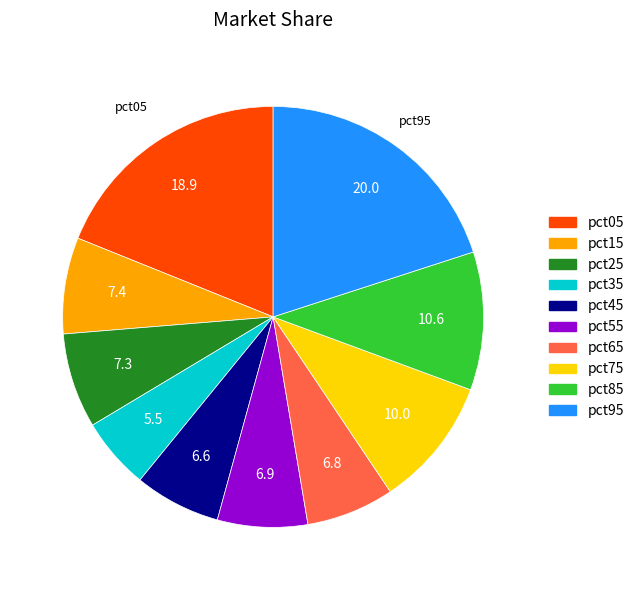

Between pct75 and pct65, which is larger?

pct75